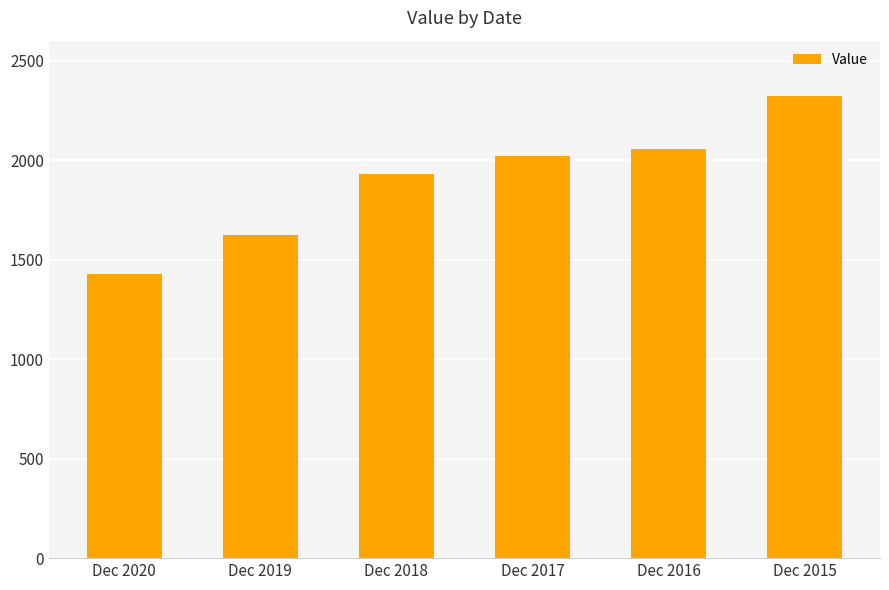

Reading left to right, extract all data points from this chart.

1430	1624	1930	2022	2054	2322